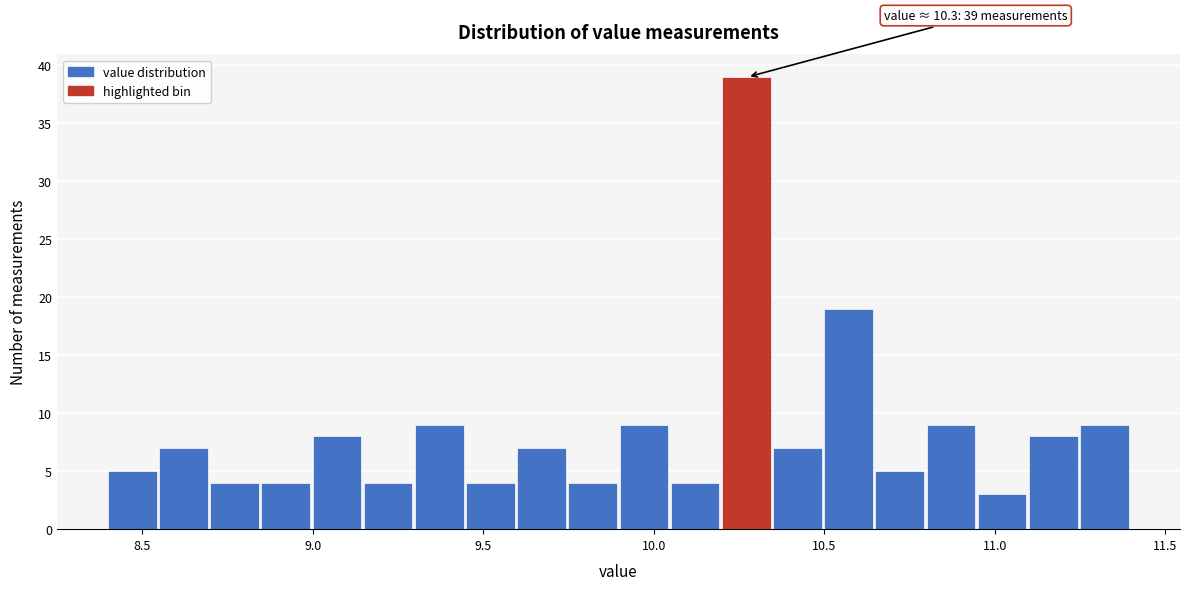

Read against the x-axis, roughly where is the centre of the tallest bar?

10.25